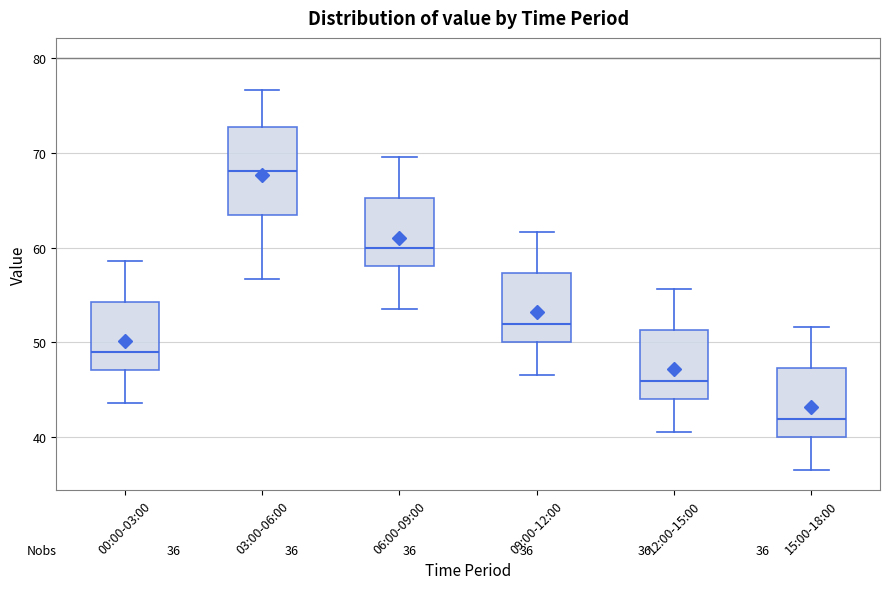

Which box is the tallest, from its lower edge to its upper edge?

03:00-06:00